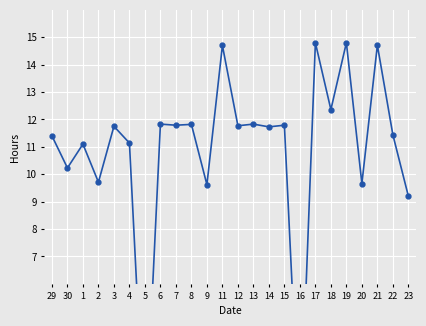

Reading left to right, list all the values displayed in this chart.

29=11.4	30=10.2	1=11.1	2=9.7	3=11.8	4=11.1	5=0.0	6=11.8	7=11.8	8=11.8	9=9.6	11=14.7	12=11.8	13=11.8	14=11.7	15=11.8	16=0.0	17=14.8	18=12.4	19=14.8	20=9.7	21=14.7	22=11.4	23=9.2